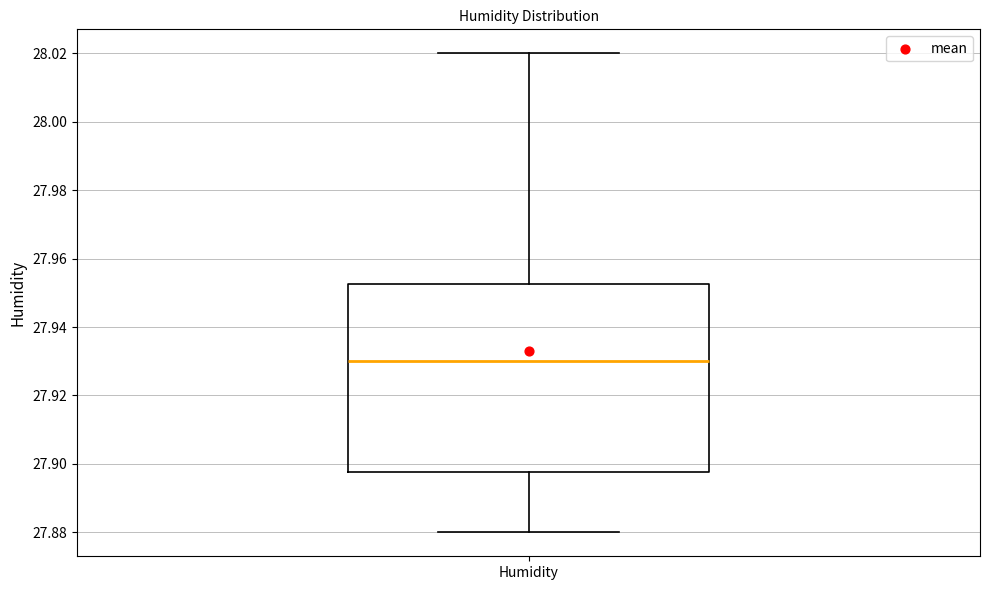

Transcribe this box plot: give where the median line is, the range the box spans, and where the two whiskers end, as read against the y-axis. The values are not printed on the chart, so give them approximately, as read against the axis.

median 27.930, box 27.898 to 27.952, whiskers 27.880 to 28.020